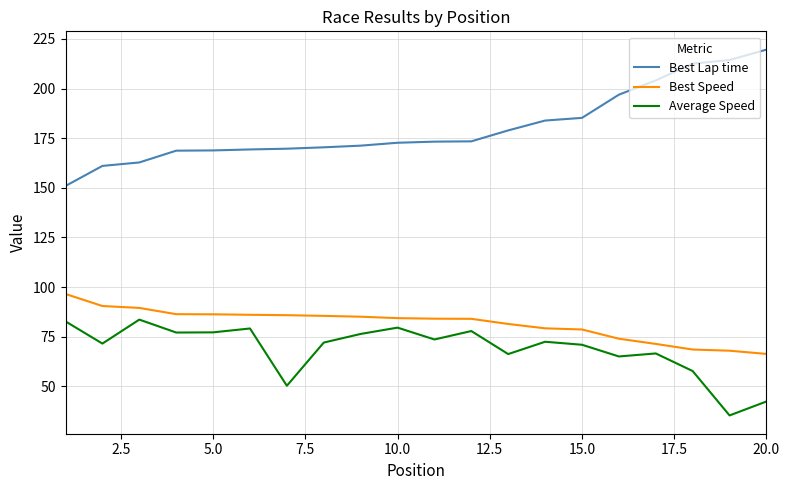

List the series in order of their peak value, highest first.

Best Lap time, Best Speed, Average Speed